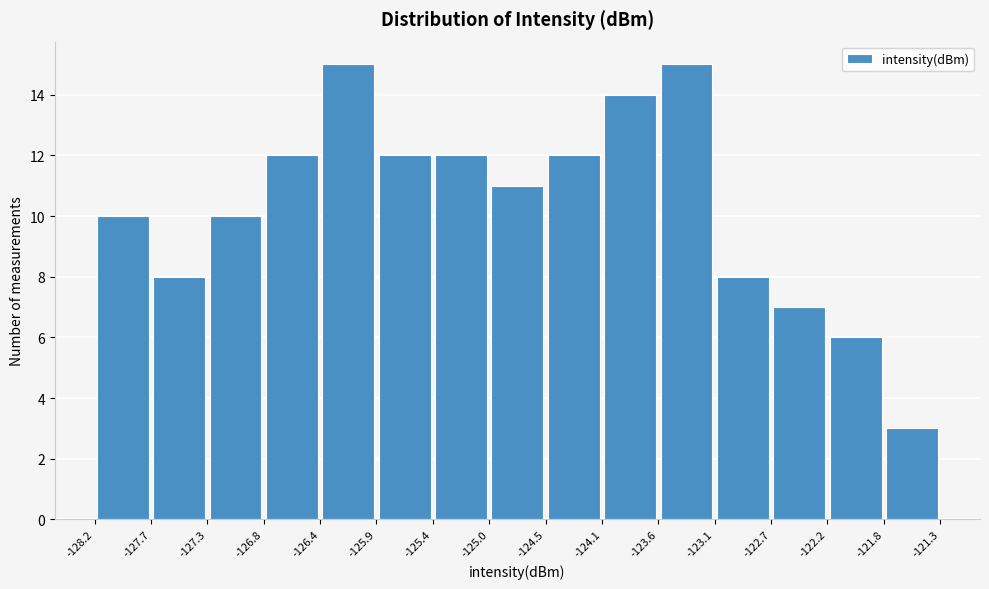

Reading left to right, transcribe this chart: for each bar, give the range it covers on the x-axis and its height. The values are not printed on the chart, so give them approximately, as read against the axis.

-128.2 to -127.7: 10
-127.7 to -127.3: 8
-127.3 to -126.8: 10
-126.8 to -126.4: 12
-126.4 to -125.9: 15
-125.9 to -125.4: 12
-125.4 to -125.0: 12
-125.0 to -124.5: 11
-124.5 to -124.1: 12
-124.1 to -123.6: 14
-123.6 to -123.1: 15
-123.1 to -122.7: 8
-122.7 to -122.2: 7
-122.2 to -121.8: 6
-121.8 to -121.3: 3